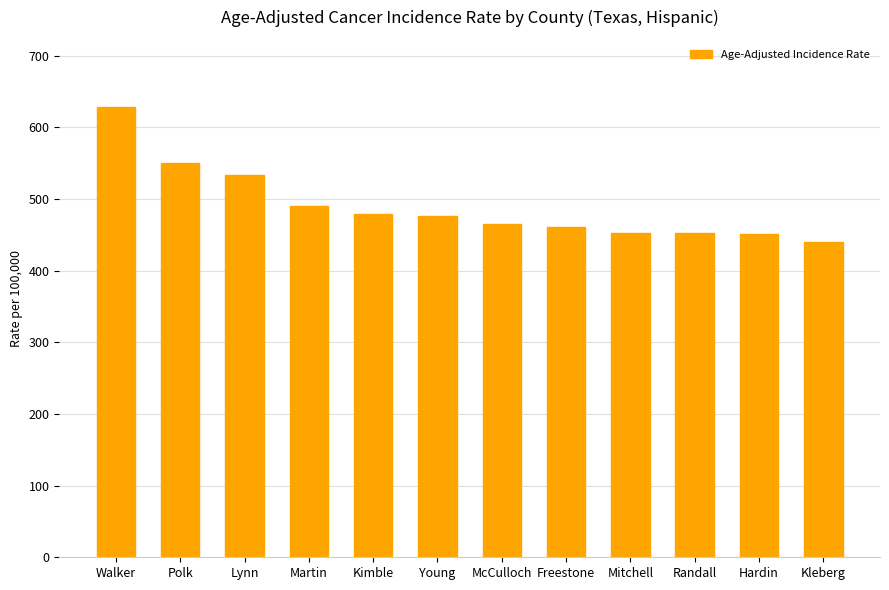

How many data points does each series have?

12